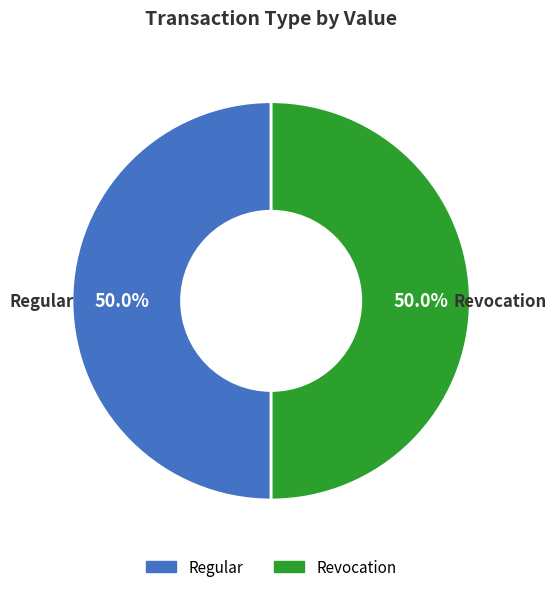

What portion of the pie excludes Revocation?

50.0%